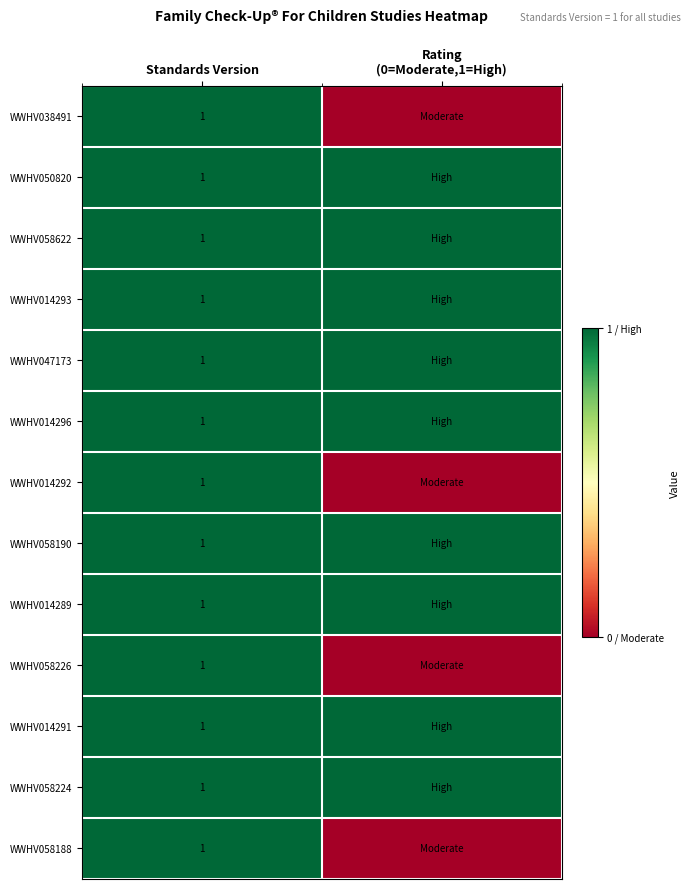

What is the total value across all series at Standards Version?

13